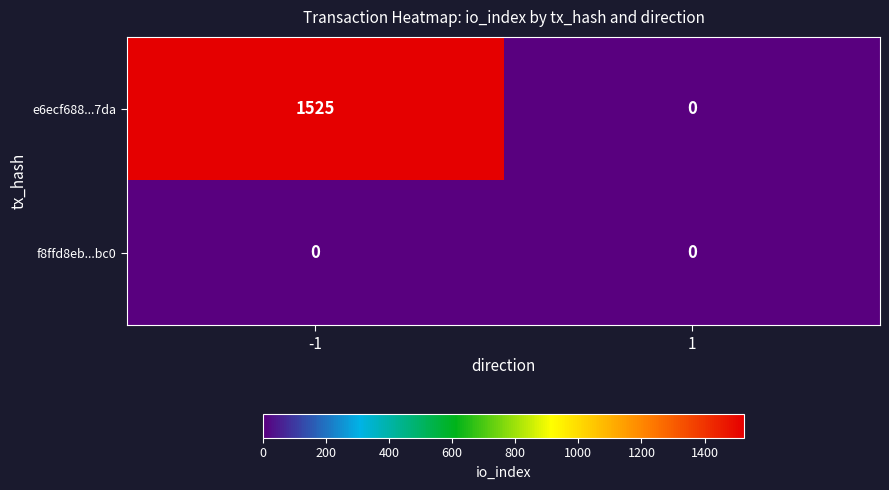

The e6ecf688...7da series shows 500 at 1. True or false?

False